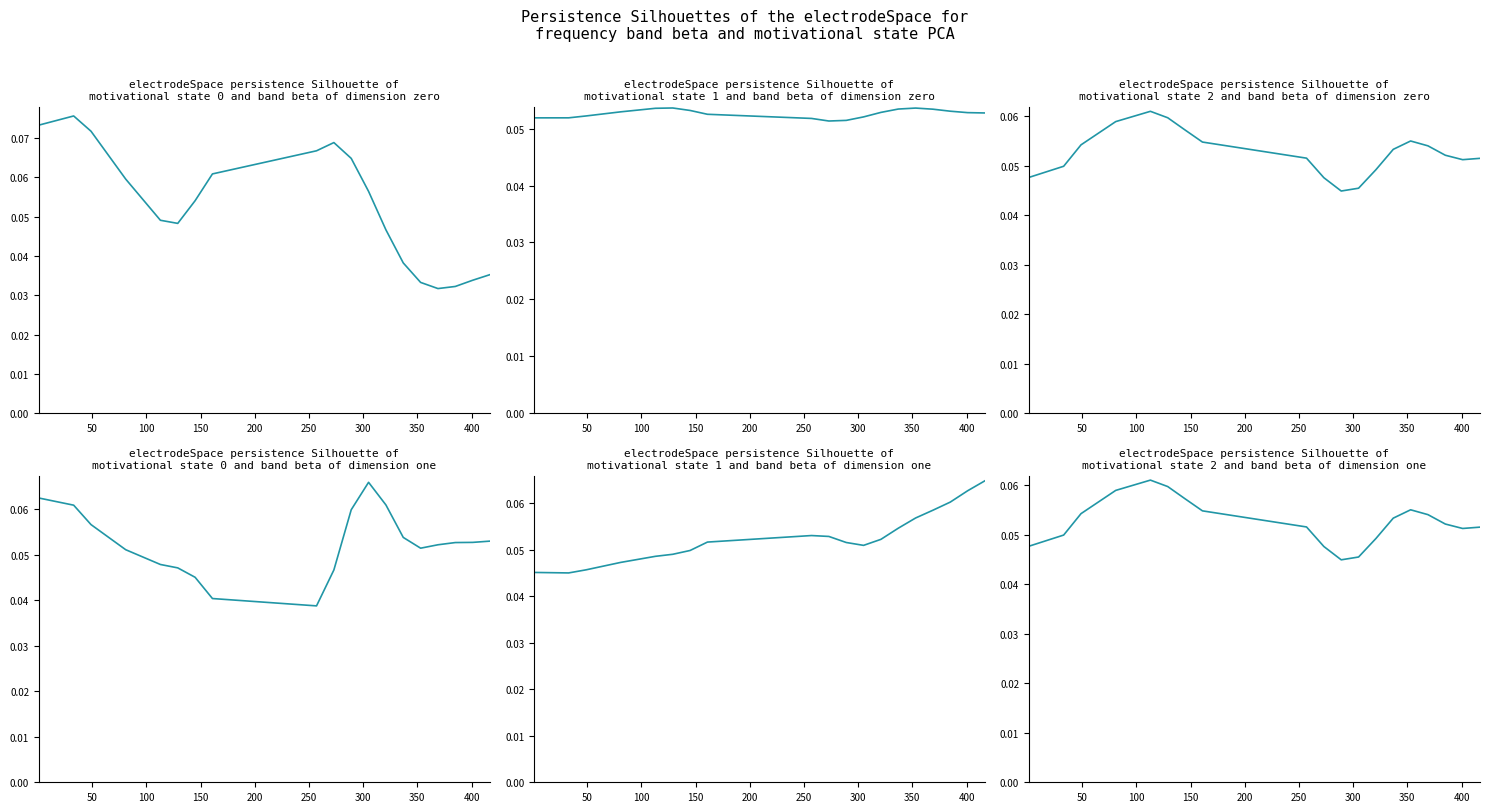

What is the label of the 2nd point from the left?

50